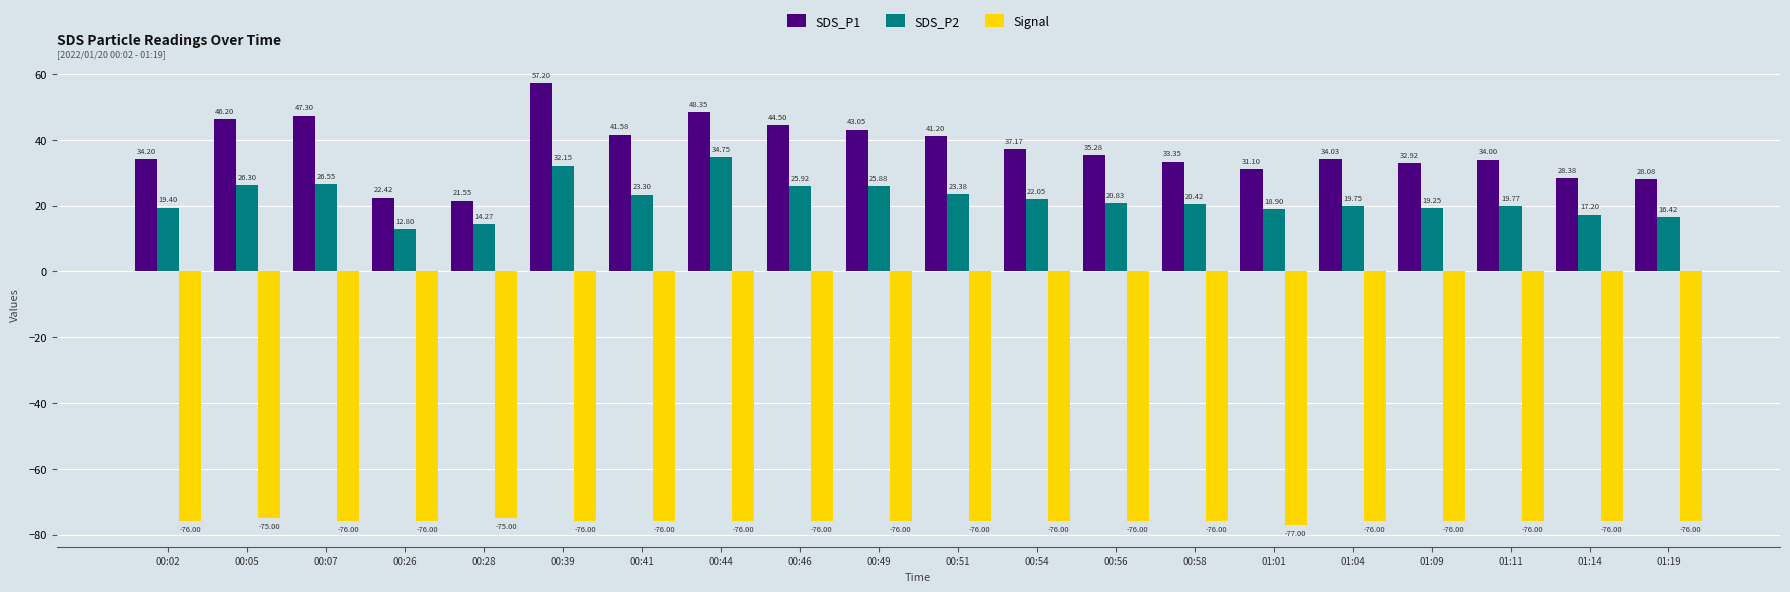

What is the sum of the SDS_P1 values at 00:07 and 01:11?

81.3